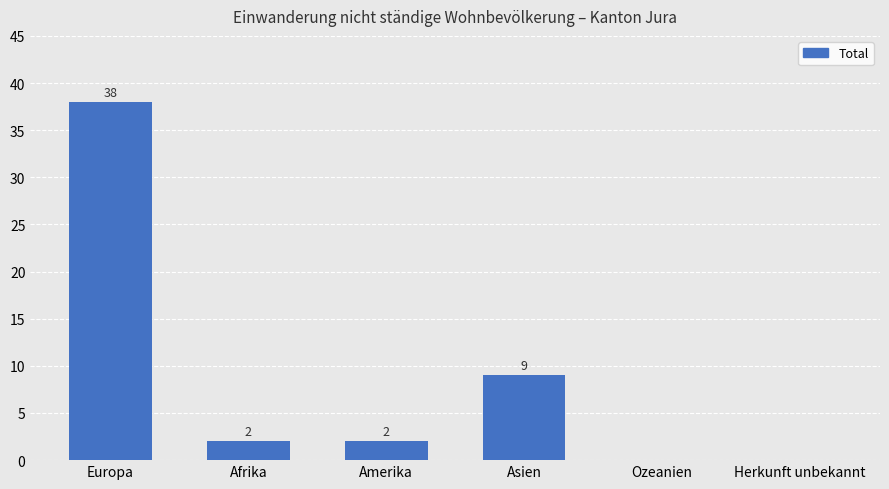

The value at Amerika is 2. True or false?

True